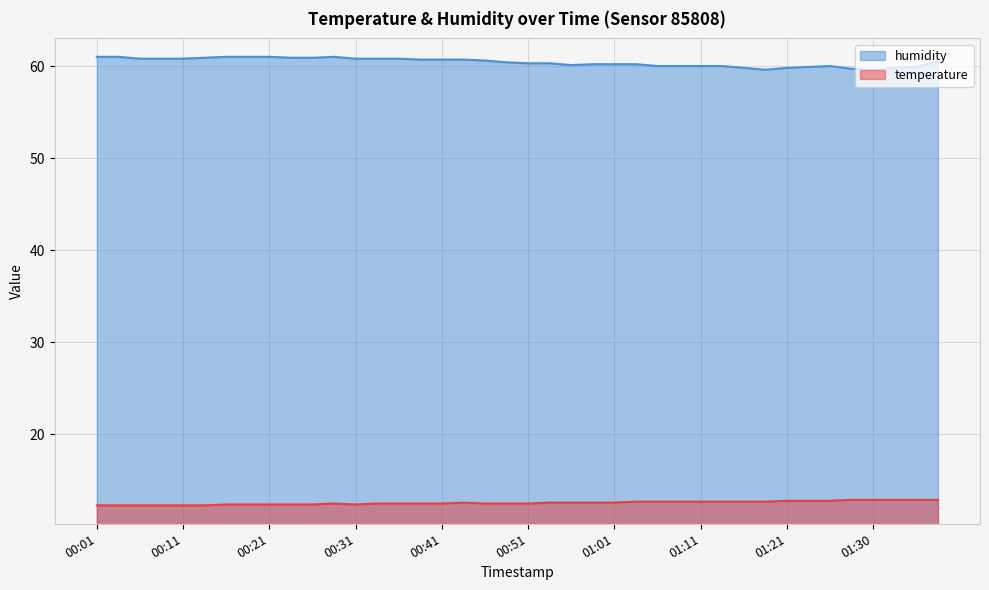

Does the chart display data point markers on the line(s)?

No